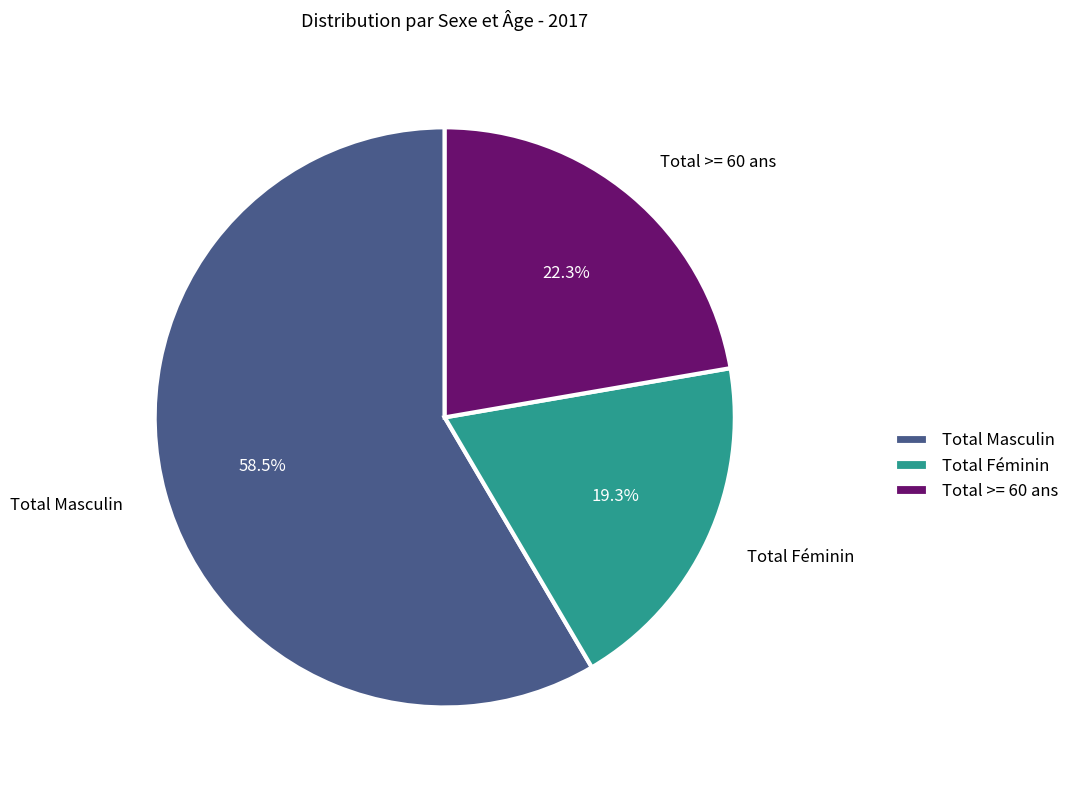

Is there a majority slice in this chart?

Yes